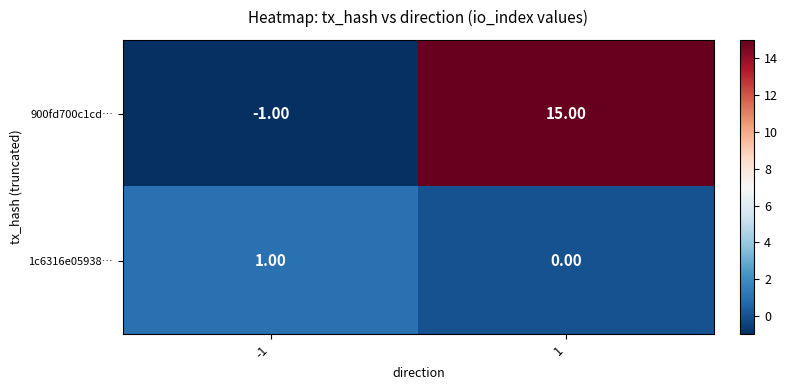

How many data points does each series have?

2